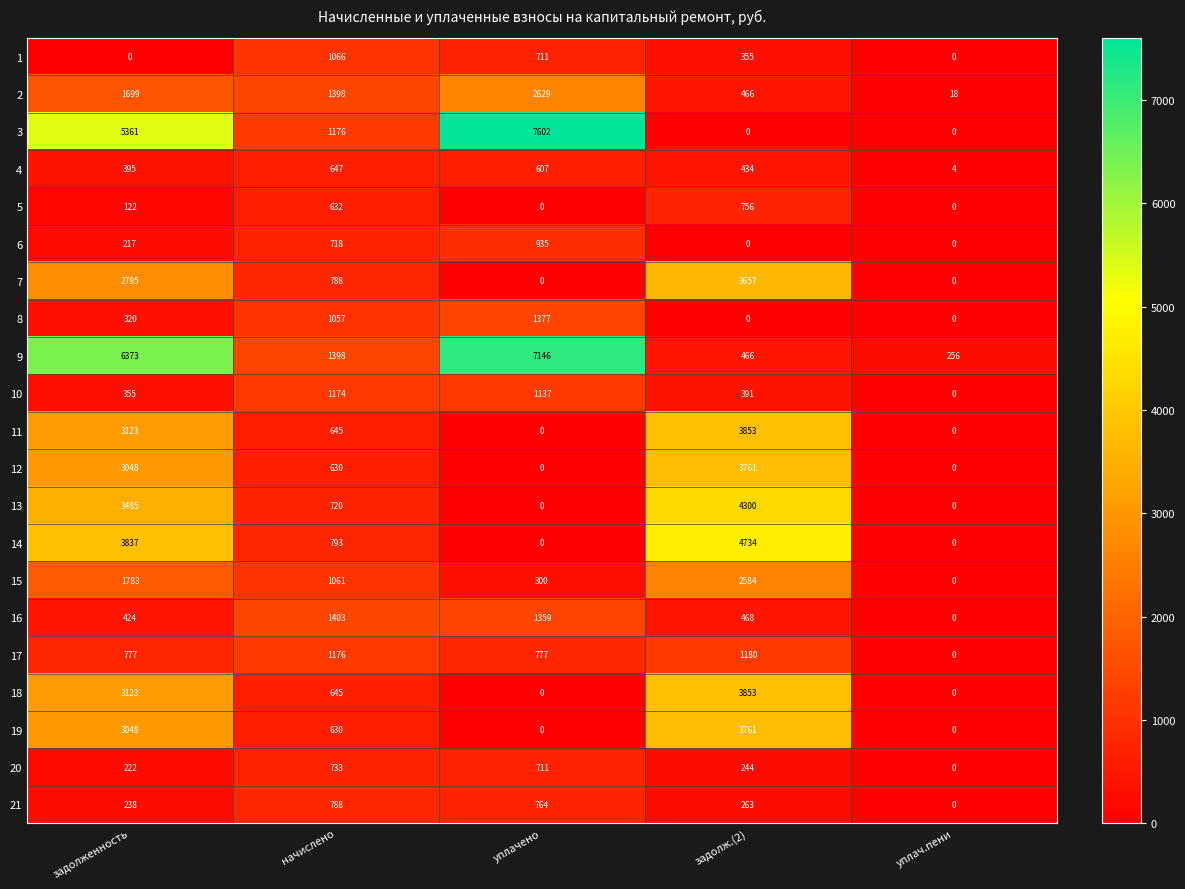

Where does the 3 series first go above 1176?

задолженность